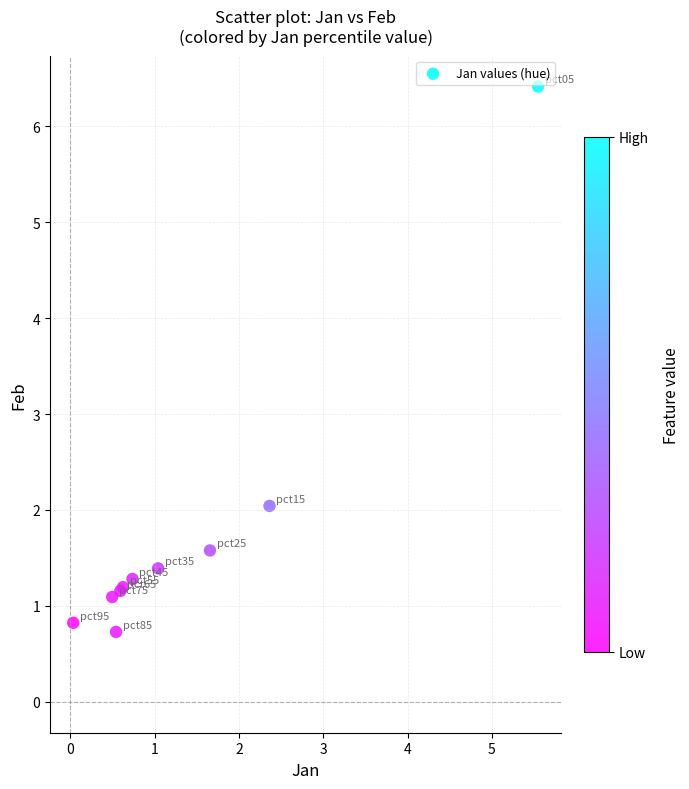

What Y value in the scatter plot is closest to 3?

2.0